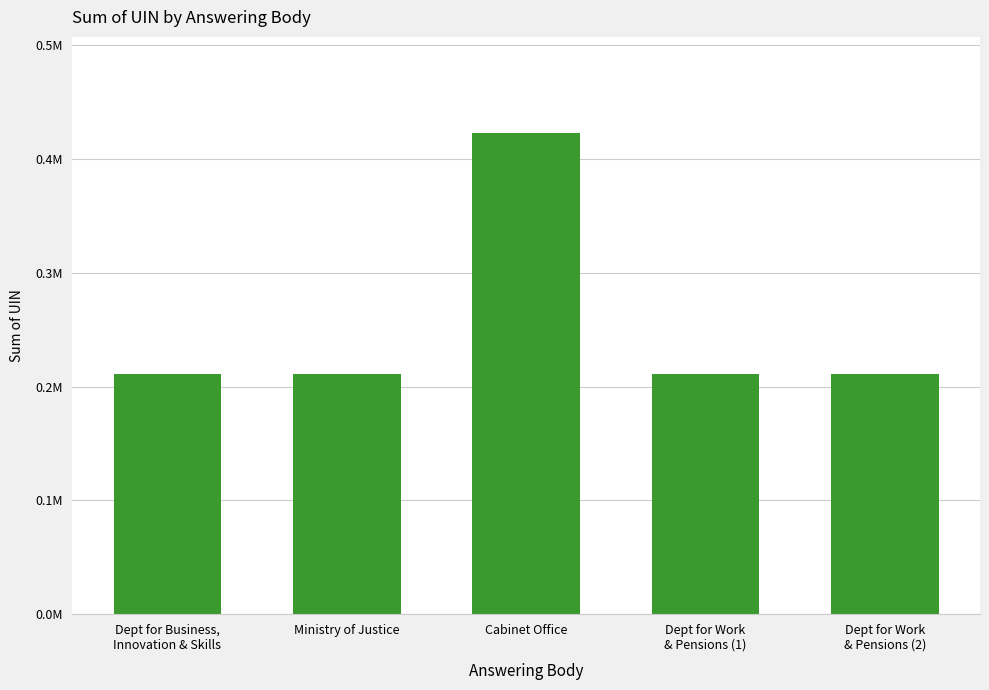

Which label corresponds to the smallest value in the chart?

Dept for Work
& Pensions (1)